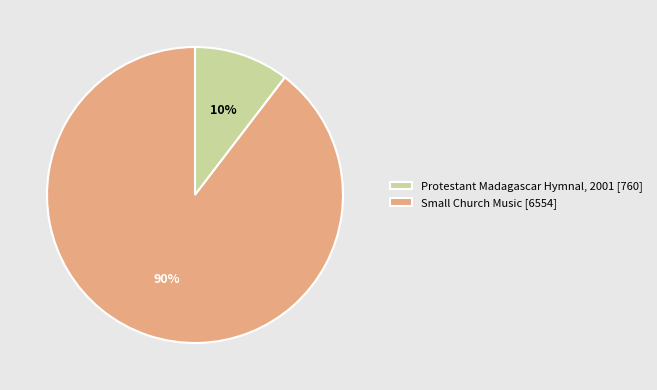

To the nearest percent, what portion does Small Church Music represent?

90%